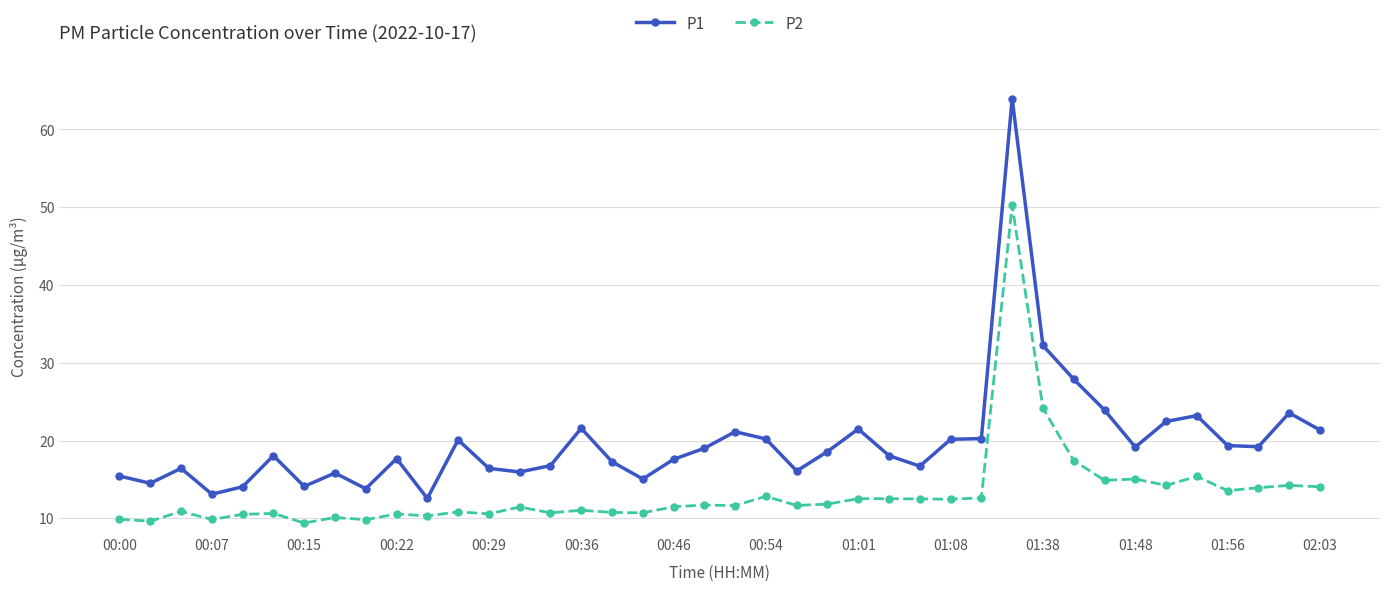

What is the value of the P2 point at the 13th from the left?

10.6